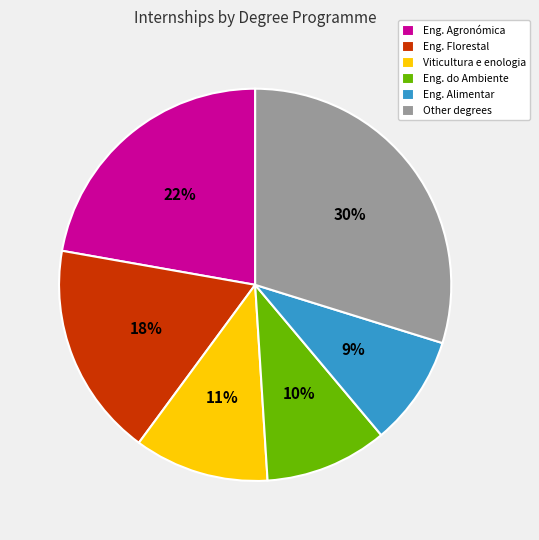

To the nearest percent, what is the average slice percentage?

17%